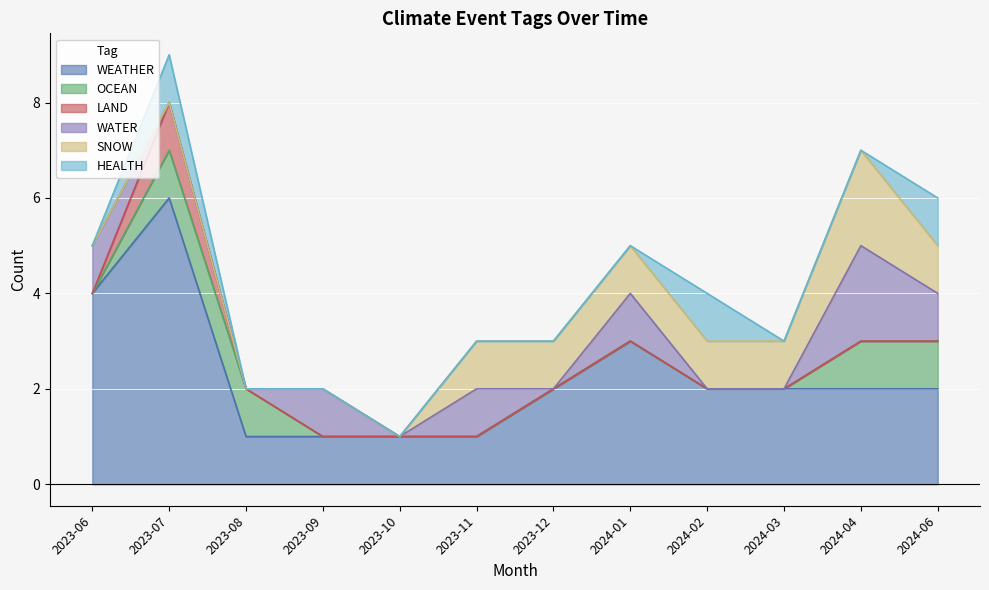

What is the total value across all series at 2024-04?

7